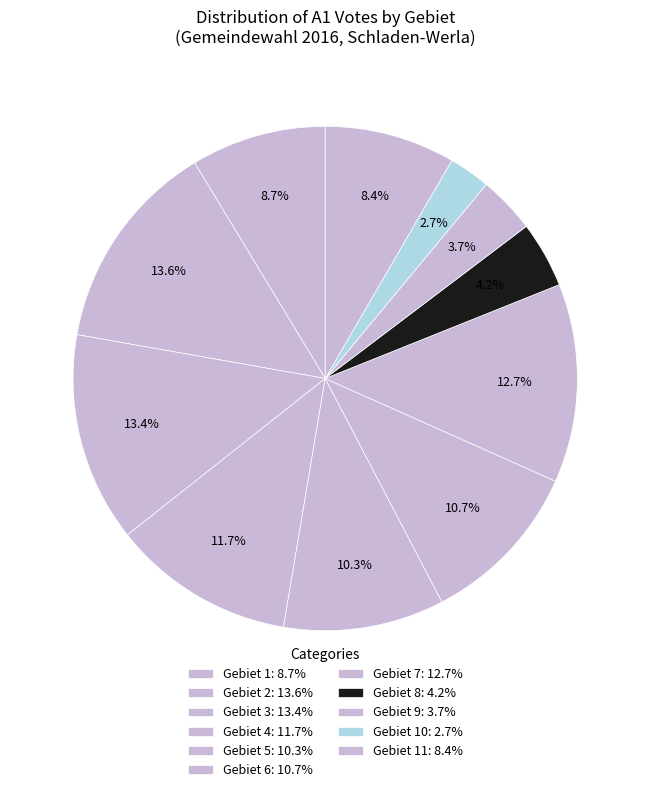

How many slices are in this pie chart?

11